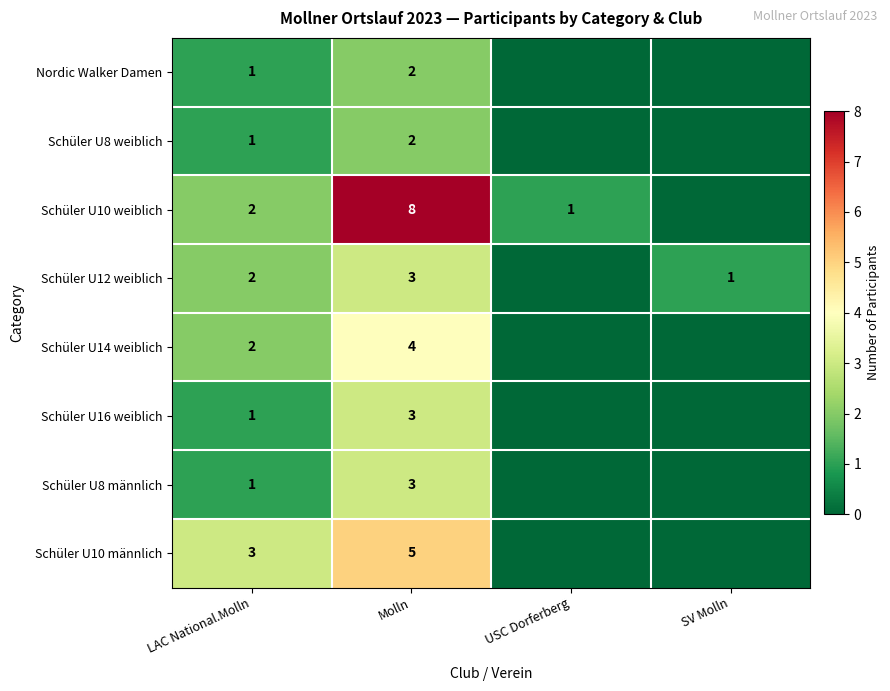

The Schüler U14 weiblich series shows 4 at Molln. True or false?

True